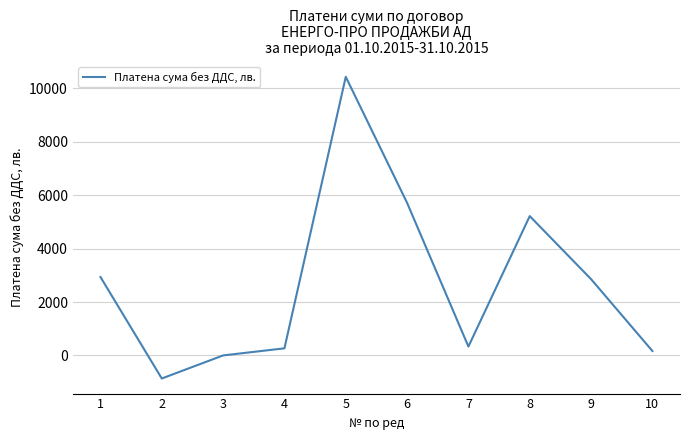

Is it true that the value at 1 is 5001.9?

False